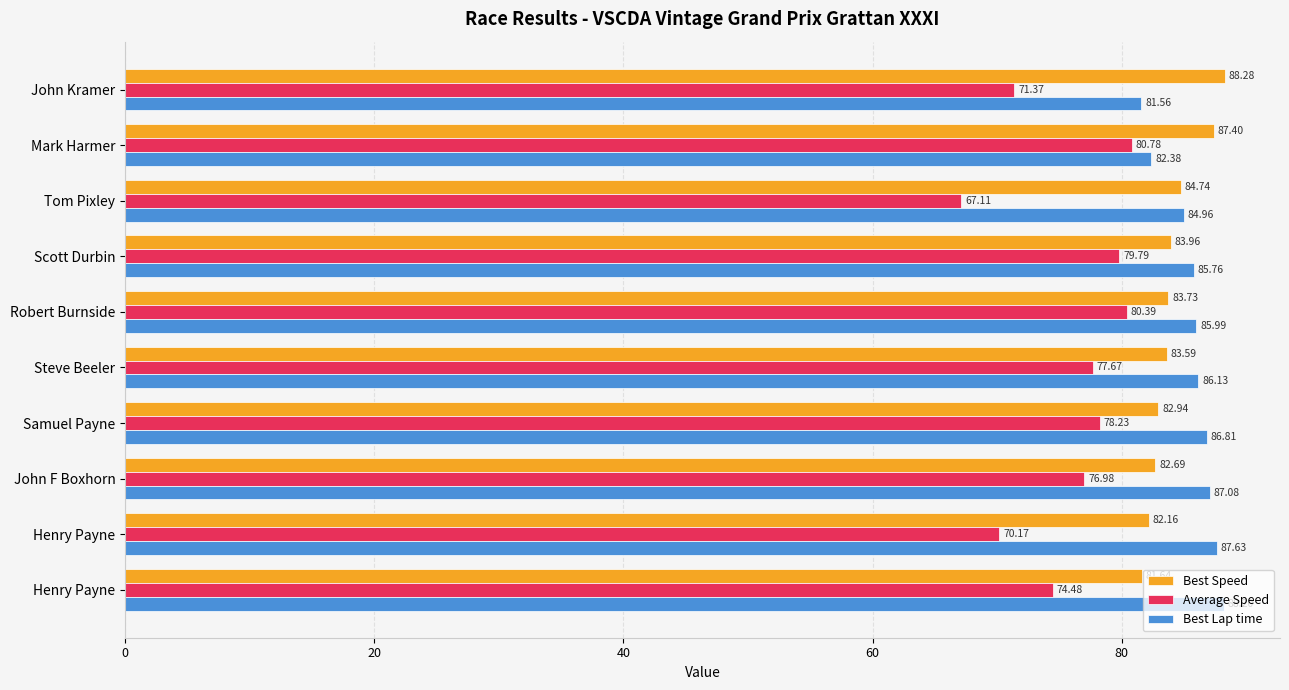

What are all the series names shown in the legend?

Best Speed, Average Speed, Best Lap time